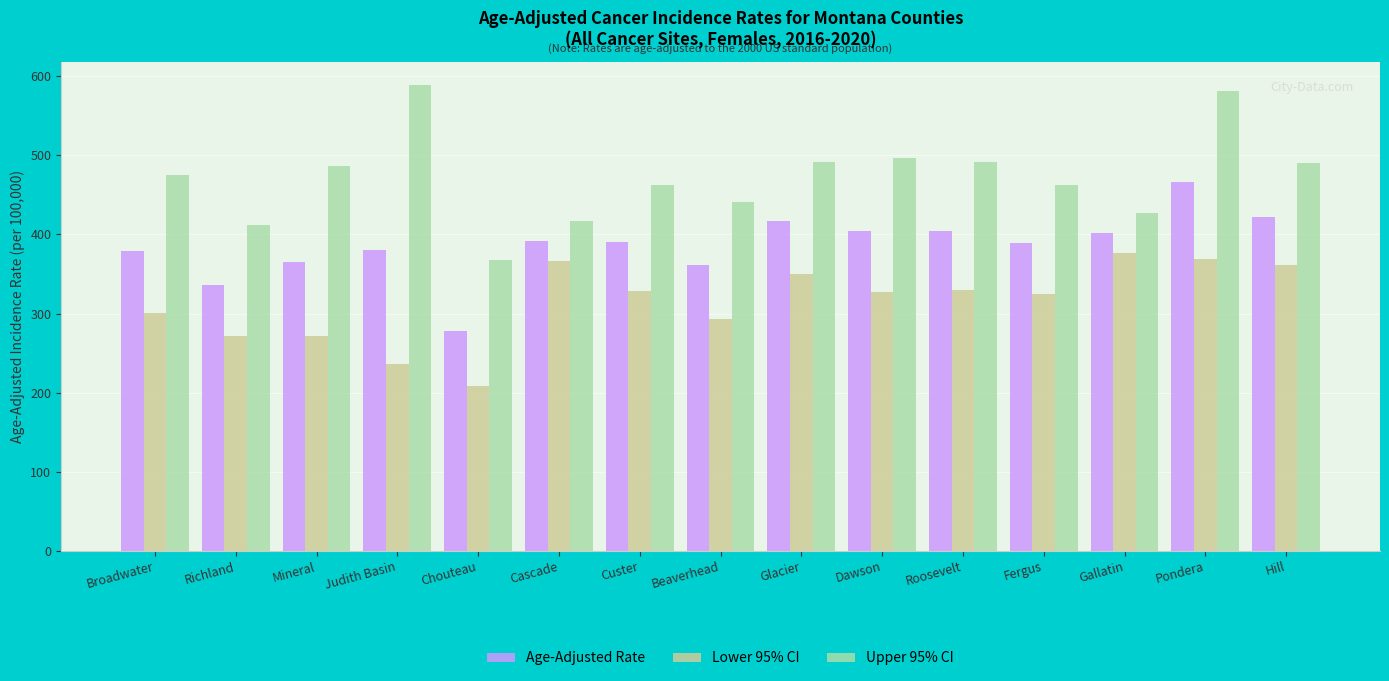

What is the total value across all series at Dawson?

1227.6